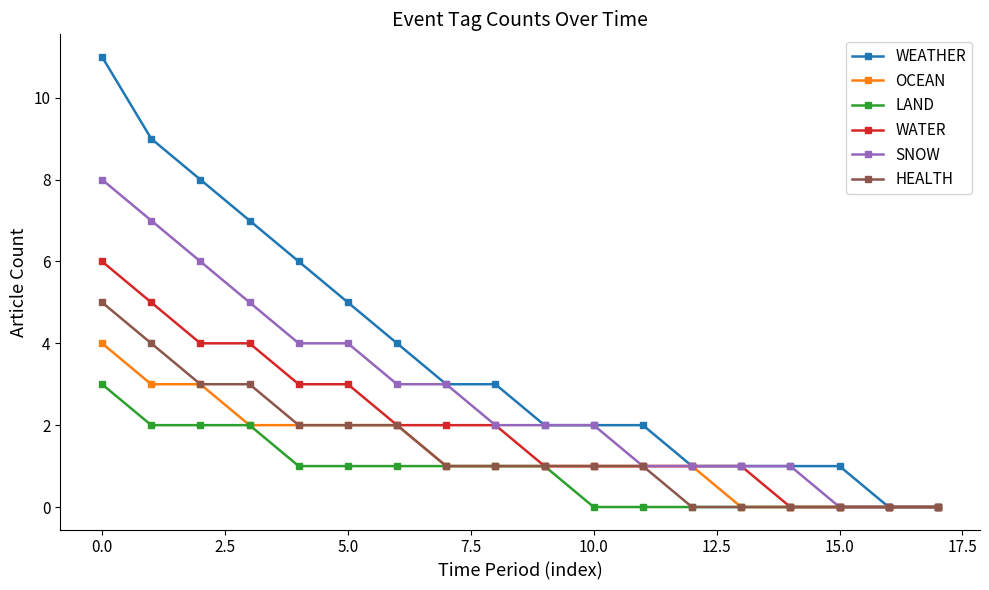

What is the maximum value for LAND?

3